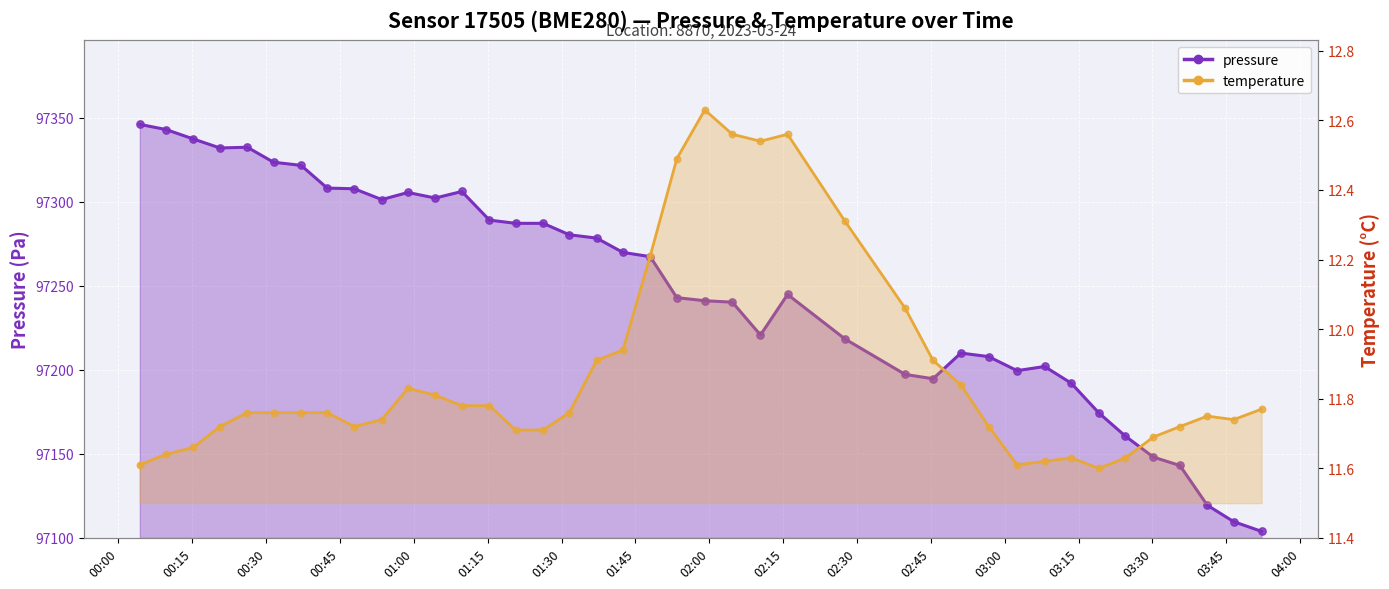

What are all the series names shown in the legend?

pressure, temperature